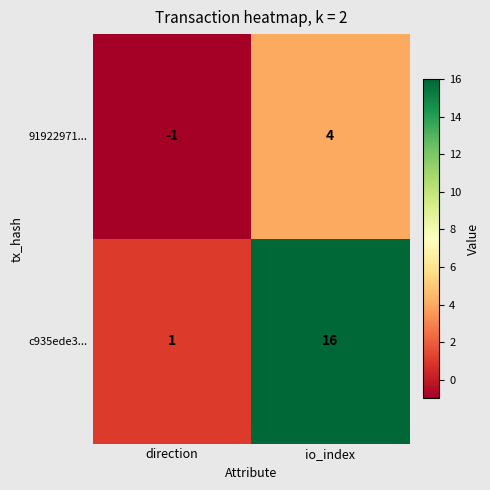

Reading left to right, list all the values displayed in this chart.

91922971...: direction=-1	io_index=4
c935ede3...: direction=1	io_index=16